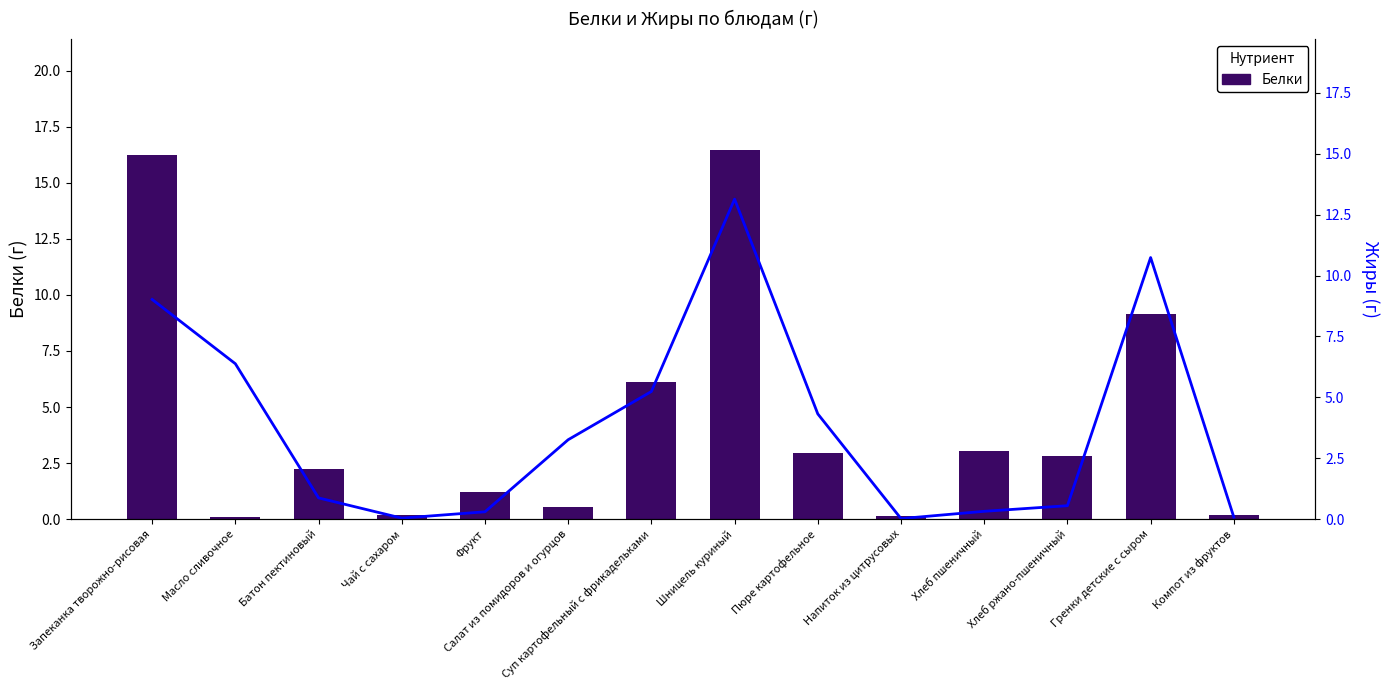

At Батон пектиновый, list the series in order from smallest to largest.

Жиры, Белки